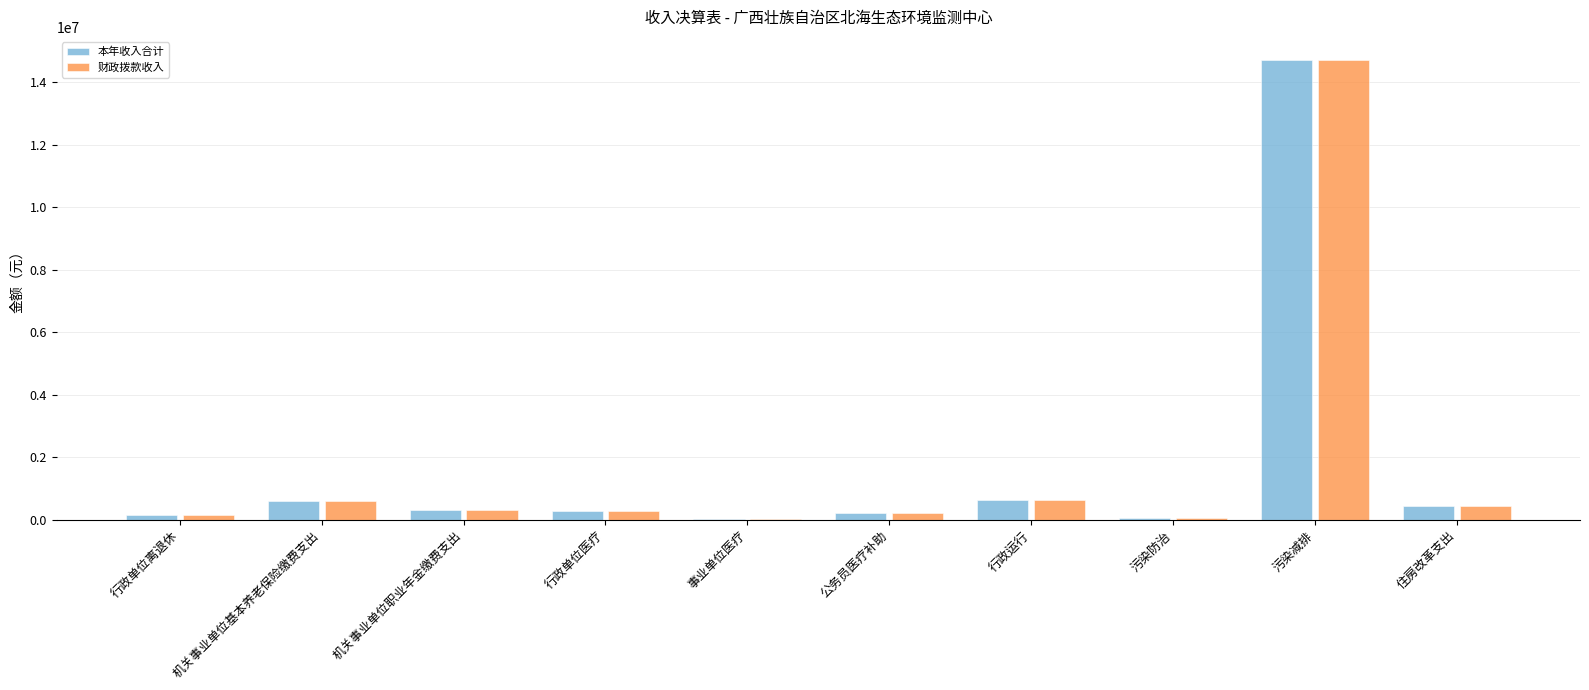

At which category does the chart reach its peak across all series?

污染减排